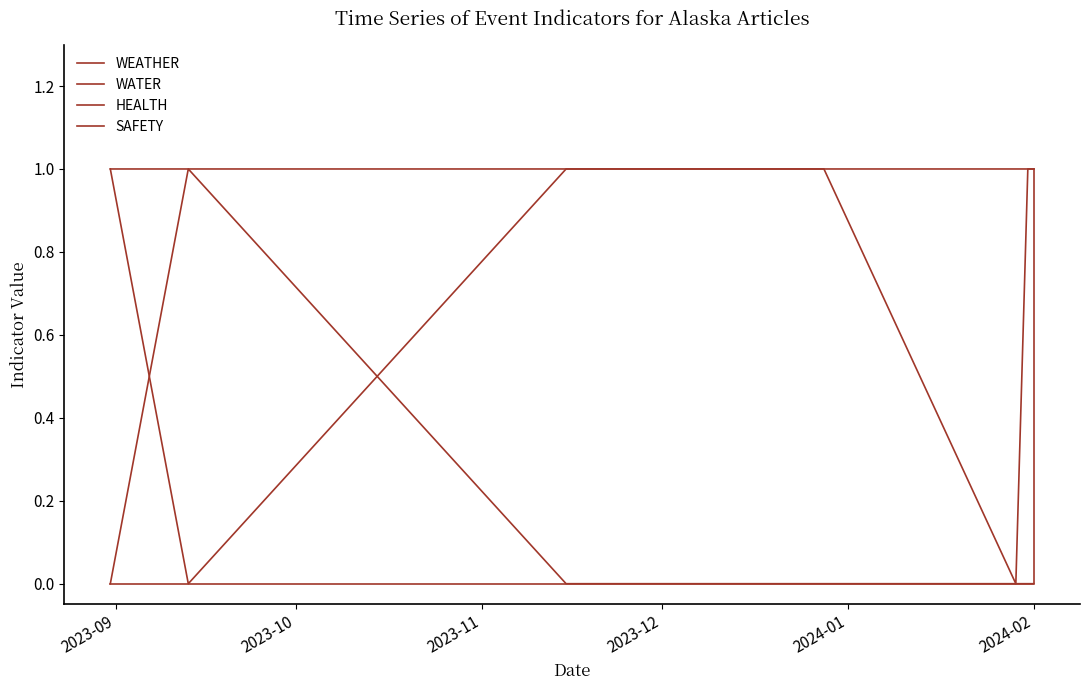

Which category has the highest value across all series?

2023-09